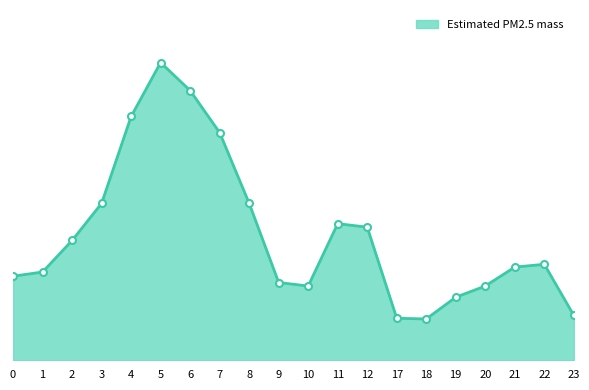

Does the chart have visible grid lines?

No